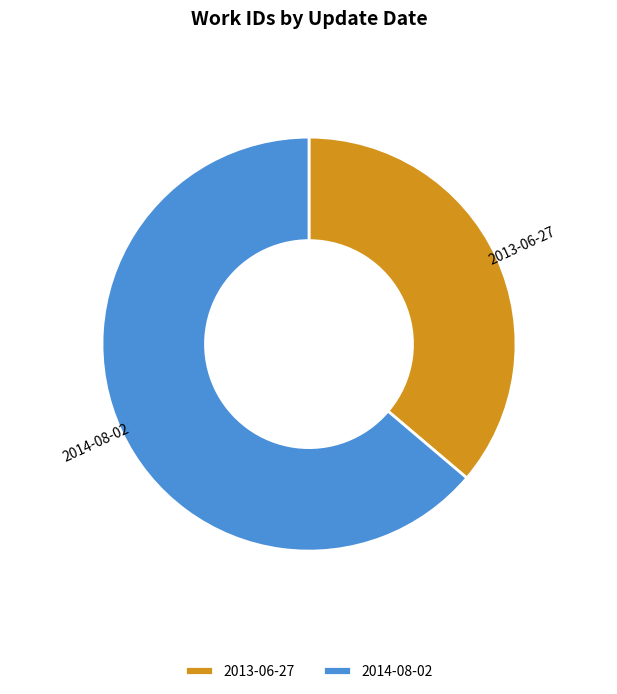

True or false: 2014-08-02 accounts for 64% of the total.

True